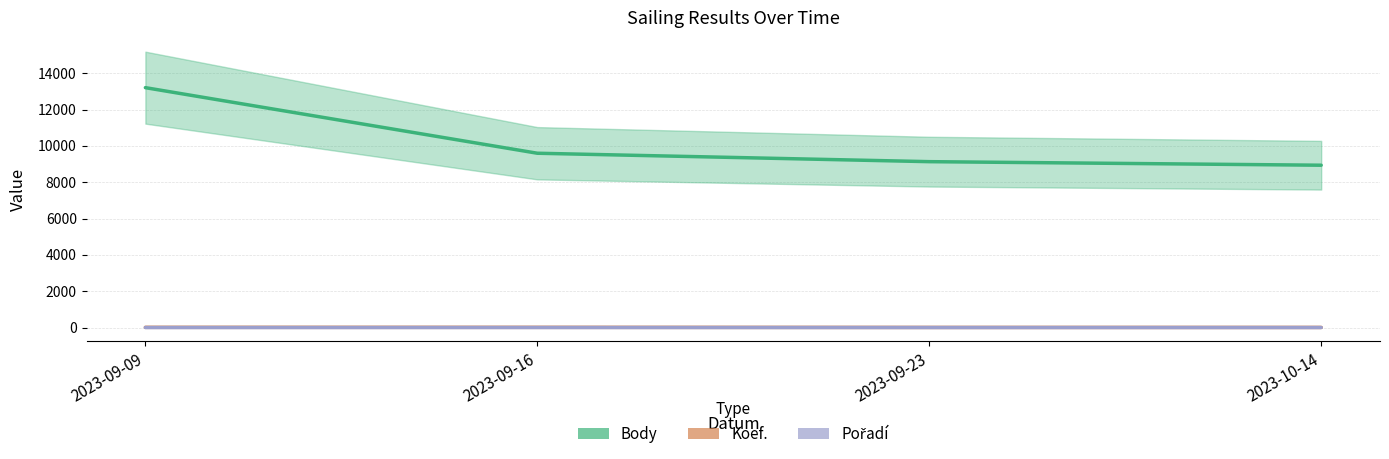

List the labels in order of Pořadí value, largest first.

2023-09-16, 2023-09-09, 2023-09-23, 2023-10-14